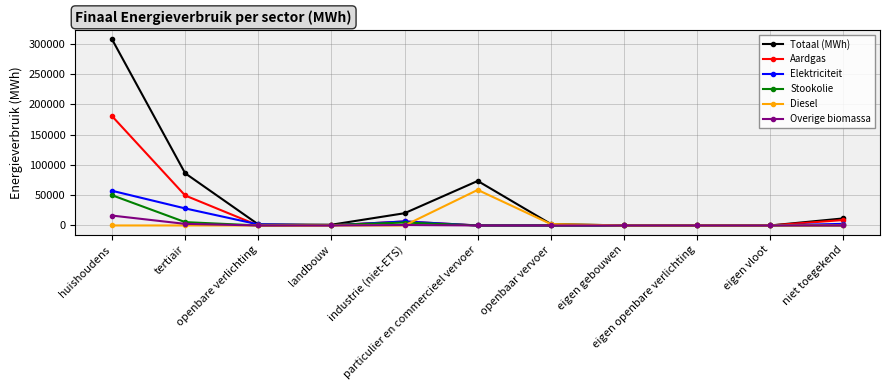

Which series has the largest range (max minus min)?

Totaal (MWh)